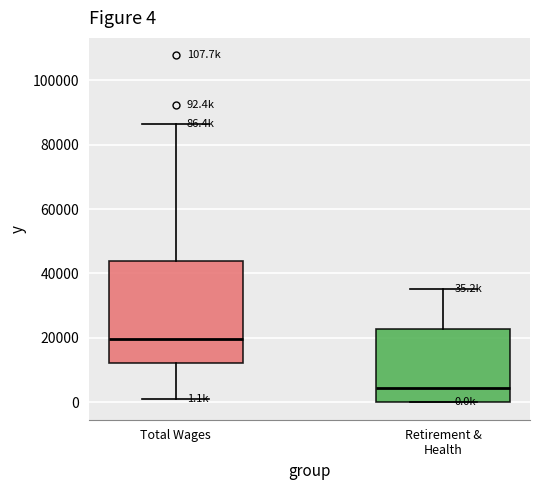

Which box is the tallest, from its lower edge to its upper edge?

Total Wages